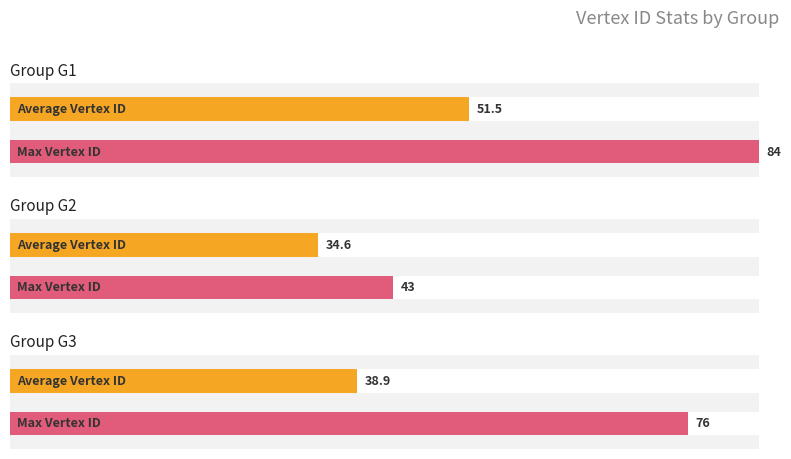

What is the highest value of the group_avg_vertex_id series?

51.5